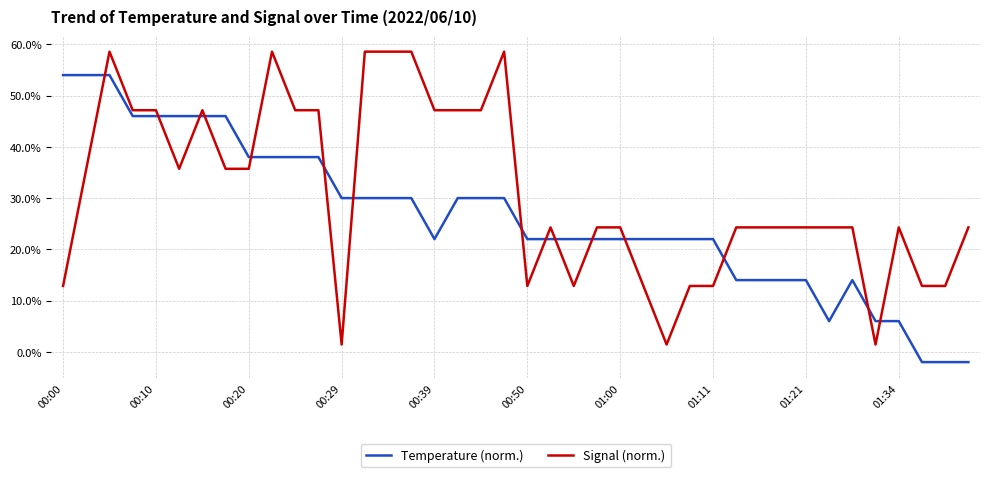

What is the sum of all Signal (norm.) values?

1245.7